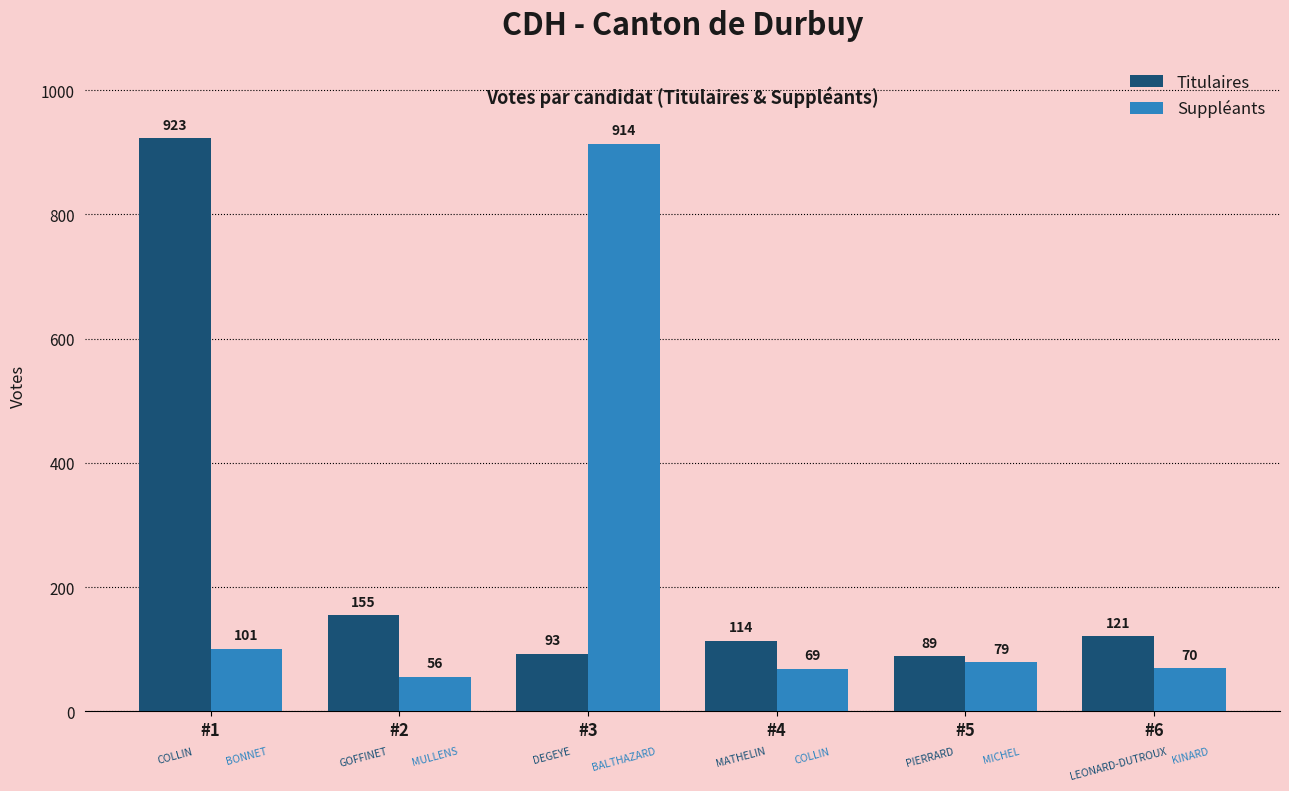

Read the Titulaires value at #6, to the nearest 50.

100